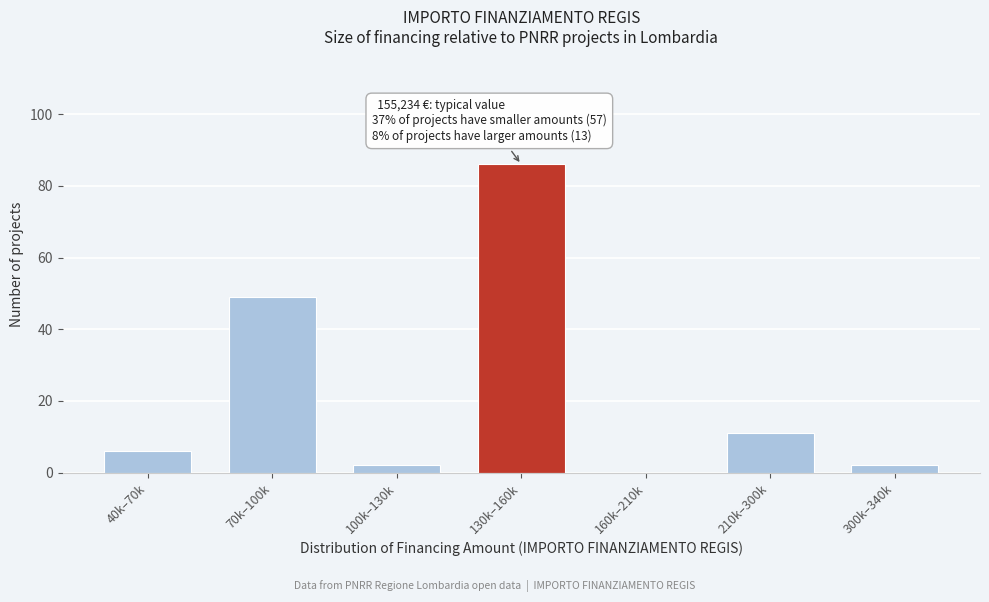

Reading right to left, extract all data points from this chart.

300k–340k=2	210k–300k=11	160k–210k=0	130k–160k=86	100k–130k=2	70k–100k=49	40k–70k=6